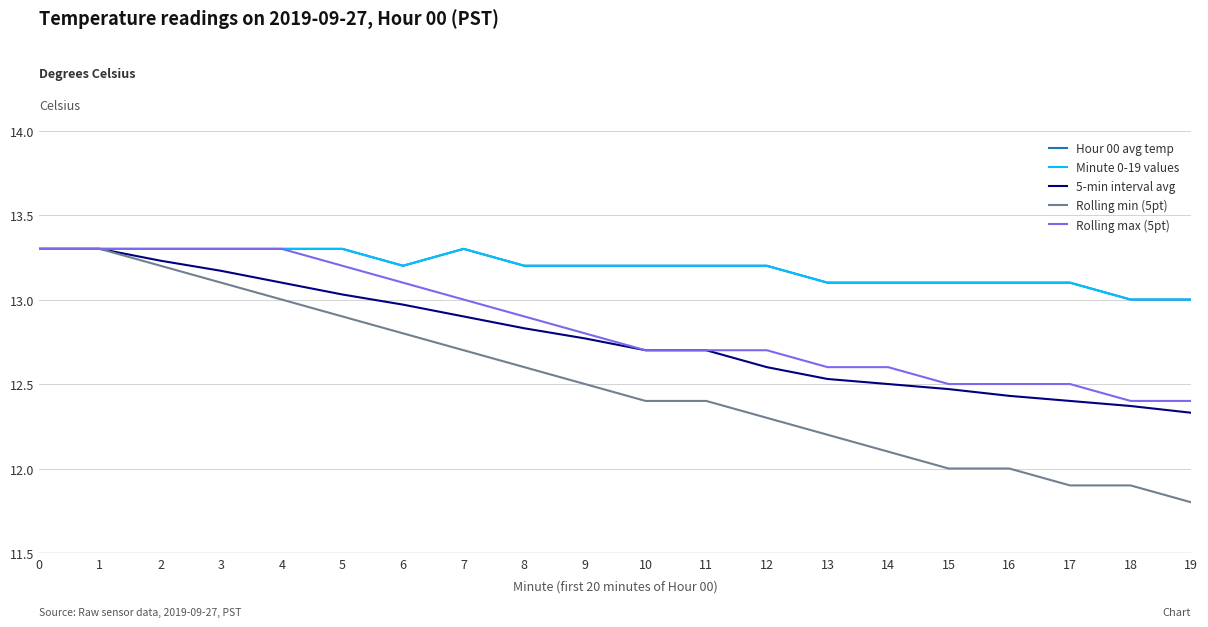

At how many categories does at least one series exceed 12?

20